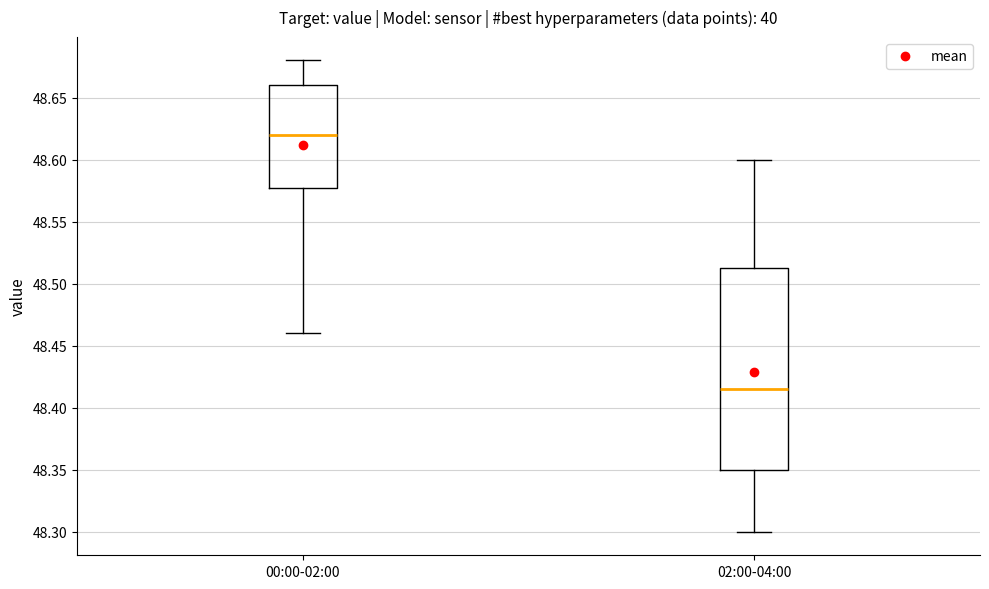

Which box is the tallest, from its lower edge to its upper edge?

02:00-04:00